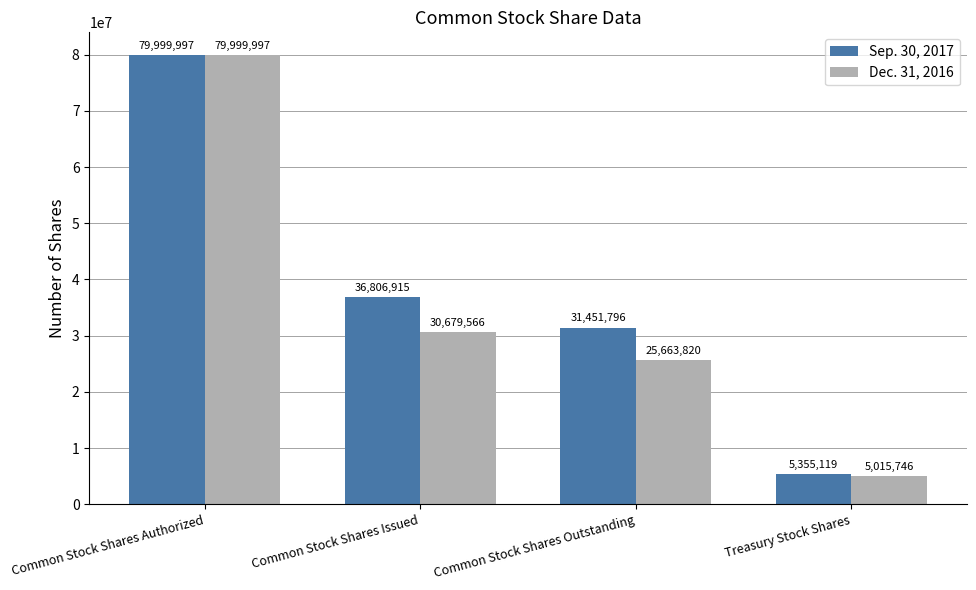

True or false: Dec. 31, 2016 has a value of 25663820 at Common Stock Shares Outstanding.

True